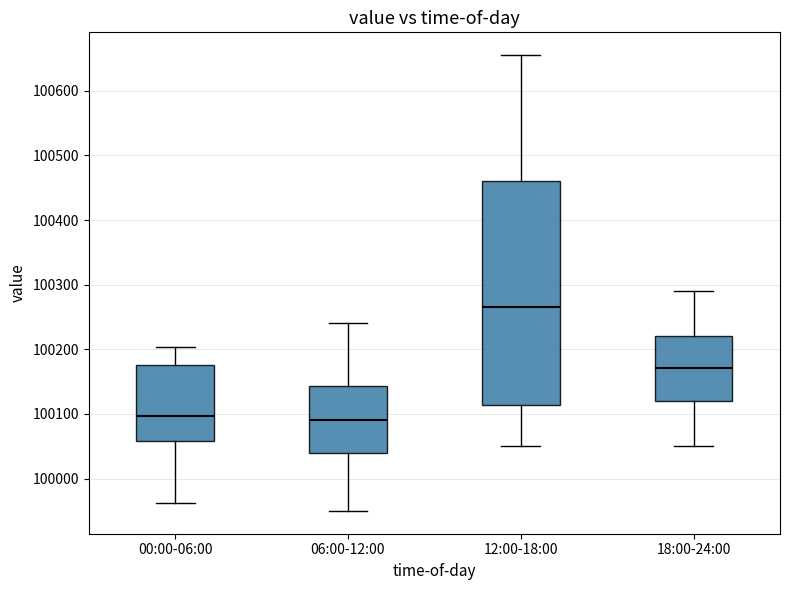

Comparing the boxes themselves (not the whiskers), which one is the tallest?

12:00-18:00